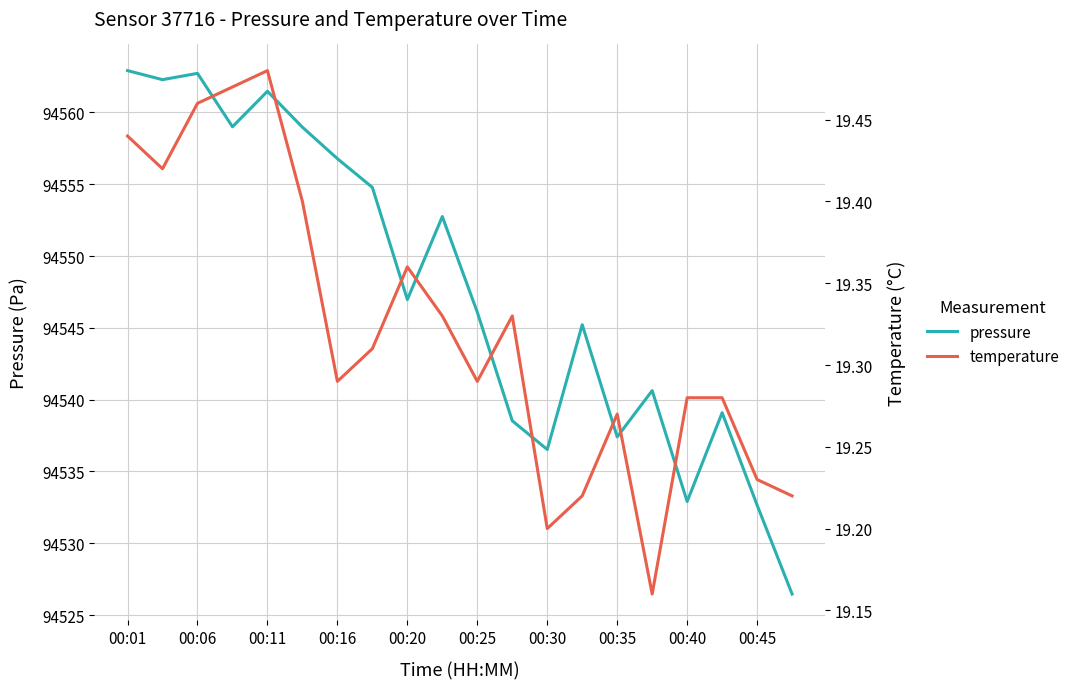

Does the chart have visible grid lines?

Yes